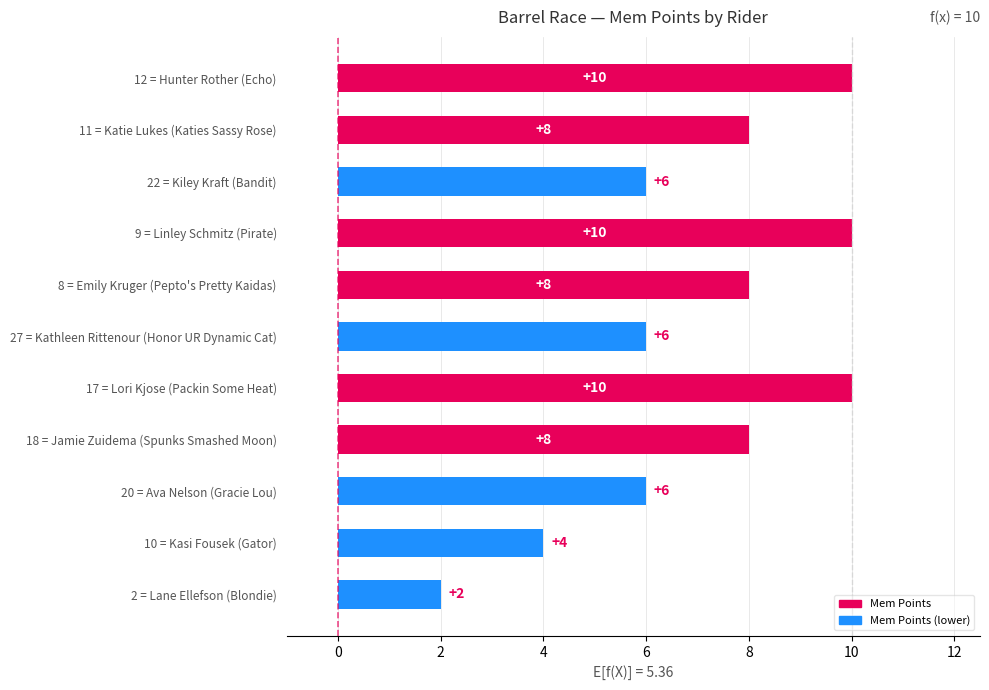

How many values are between 6 and 10?

9